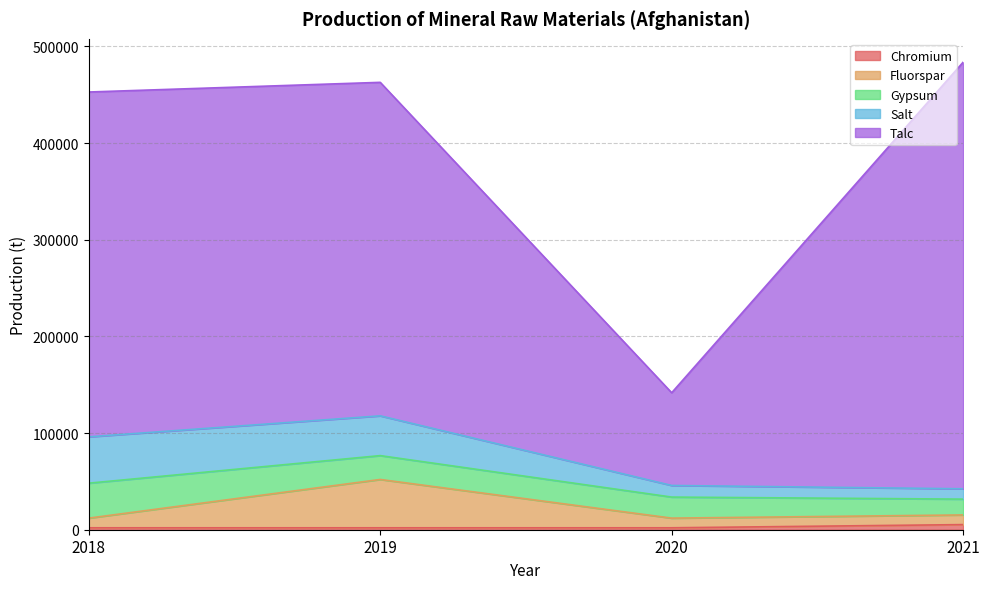

Is the value of Salt at 2019 greater than the value of Gypsum at 2019?

Yes